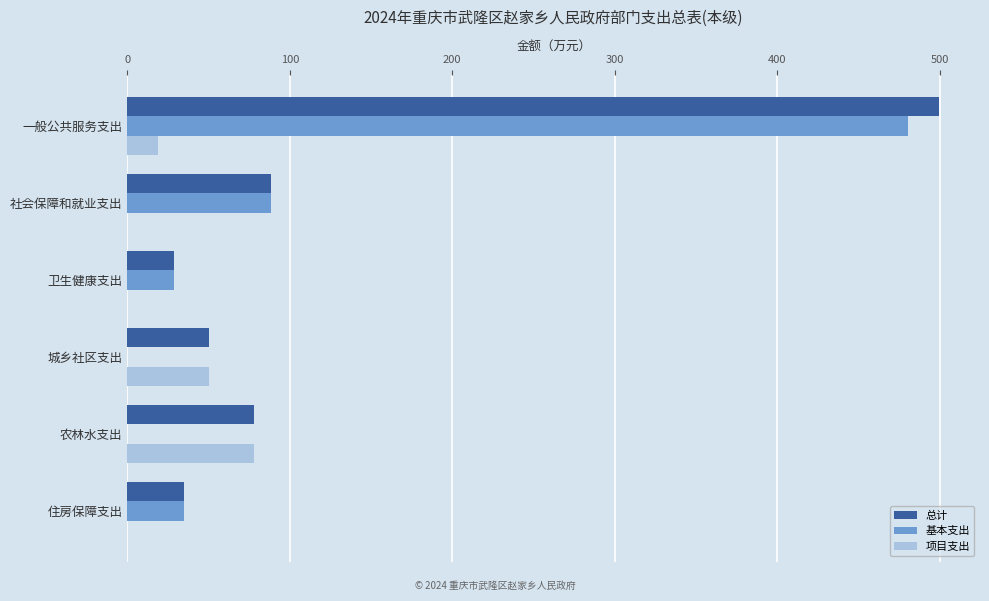

What is the total value across all series at 城乡社区支出?

100.0